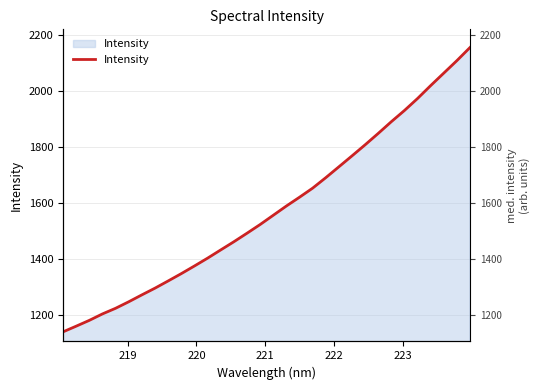

What is the value of the 10th point from the left?

1348.0